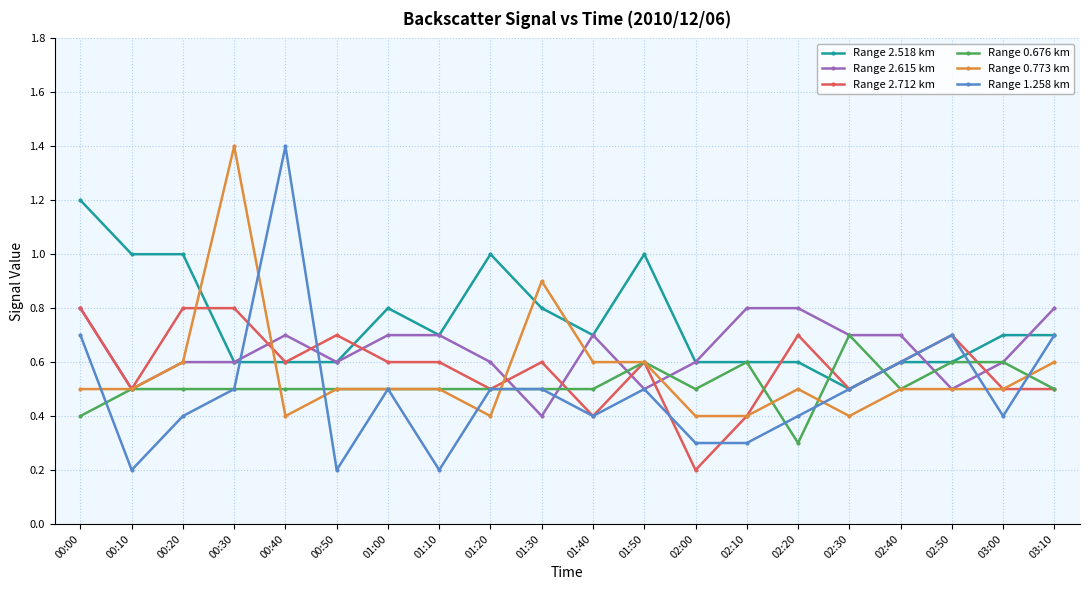

True or false: Range 2.615 km has a value of 0.6 at 00:20.

True